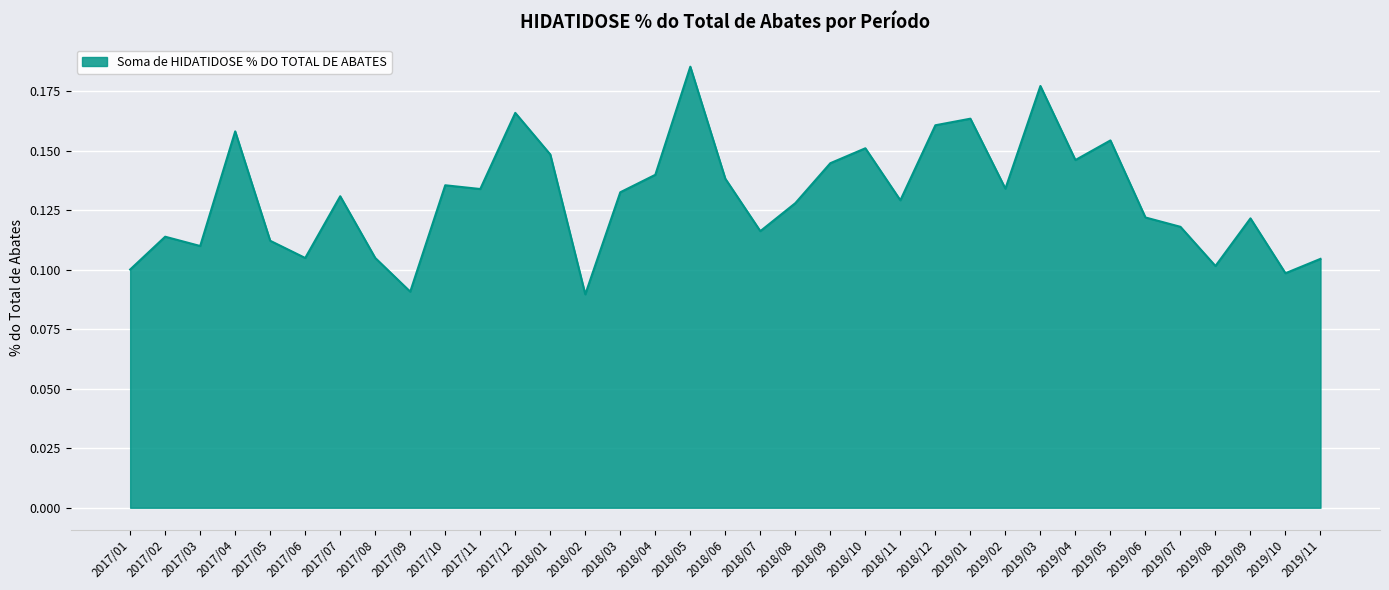

Does the chart have visible grid lines?

Yes